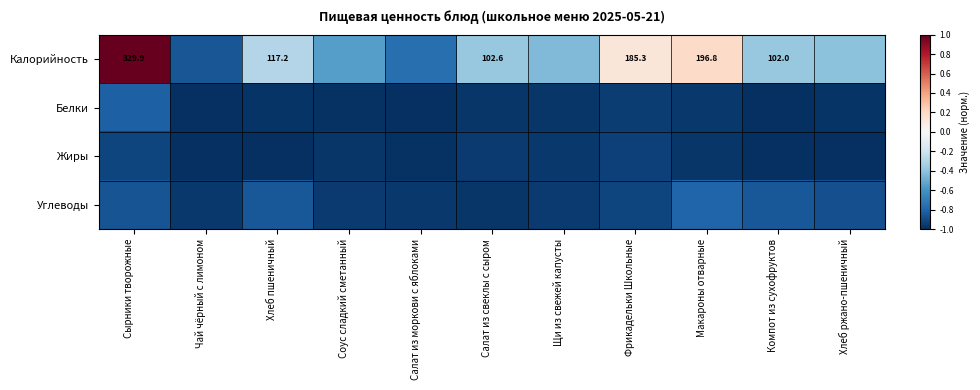

At which label does Белки reach its minimum?

Чай чёрный с лимоном